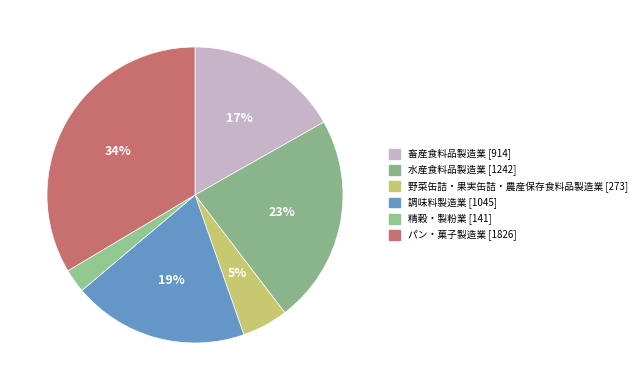

Rank the categories by value from highest to lowest.

パン・菓子製造業, 水産食料品製造業, 調味料製造業, 畜産食料品製造業, 野菜缶詰・果実缶詰・農産保存食料品製造業, 精穀・製粉業